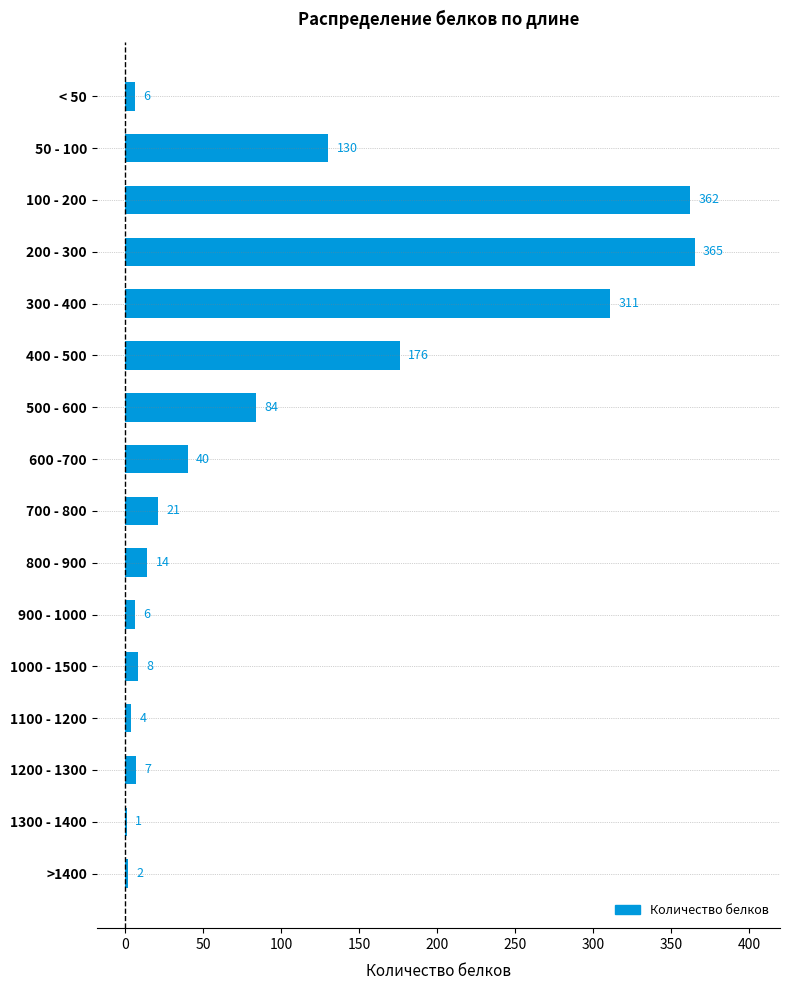

What is the average value?

96